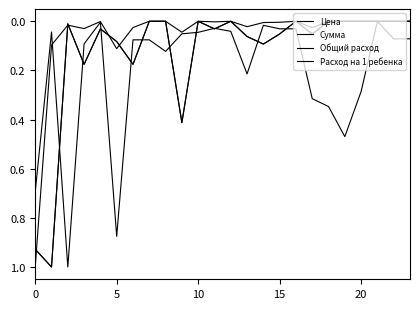

Does the chart display data point markers on the line(s)?

No